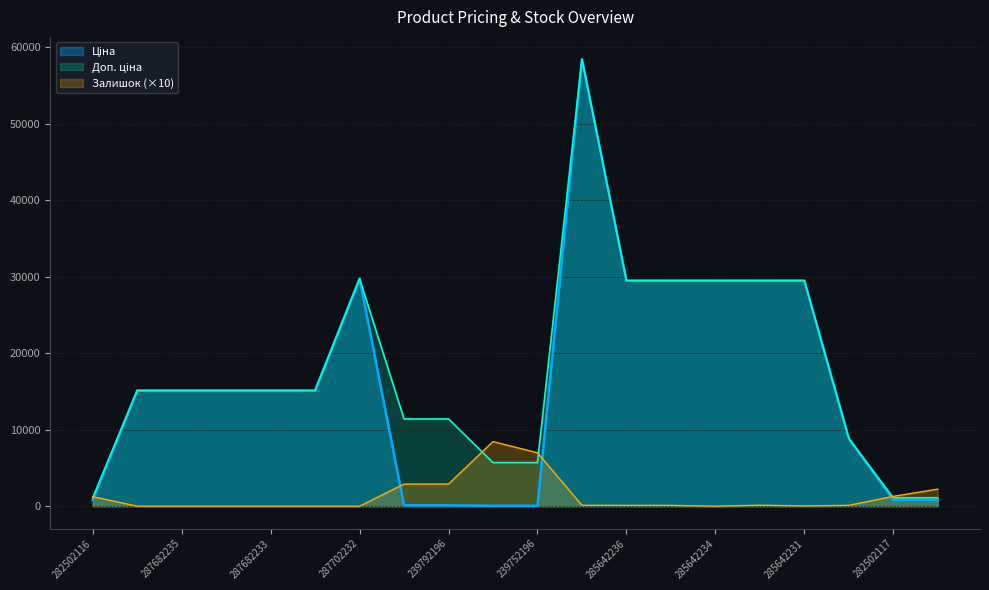

Is the value of Доп. ціна at 285662232 greater than the value of Залишок at 239752197?

Yes